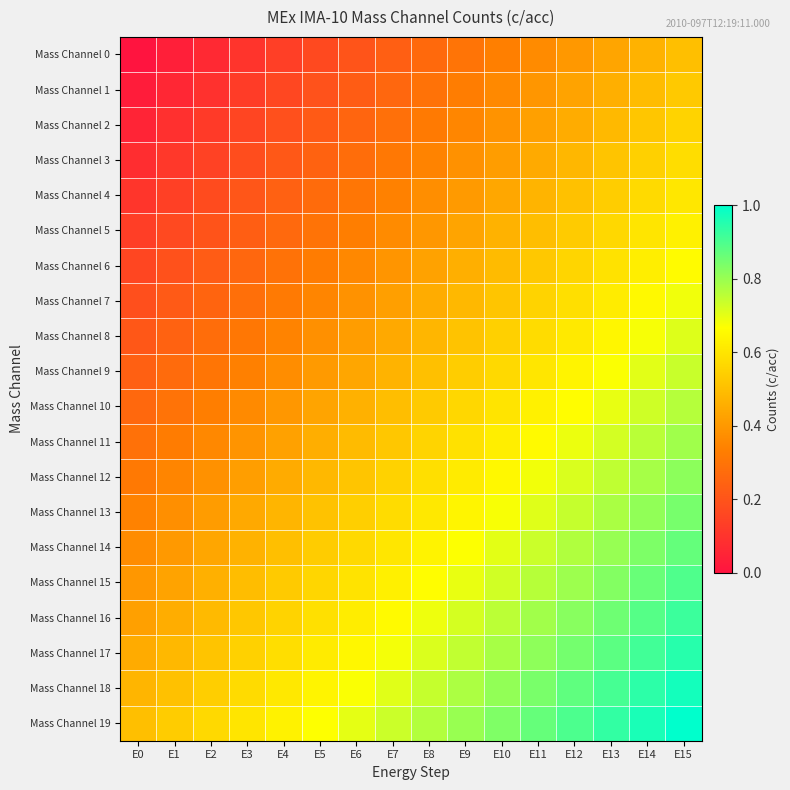

What is the total value across all series at E6?

9.0